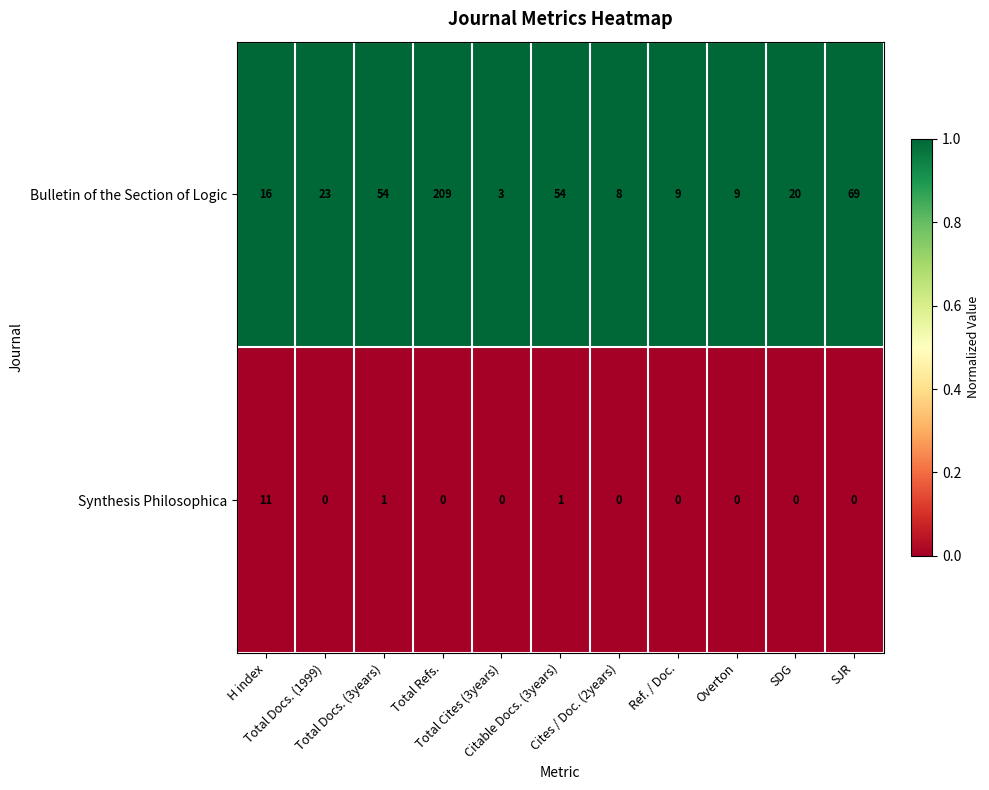

Rank the series by their average value, from highest to lowest.

Bulletin of the Section of Logic, Synthesis Philosophica